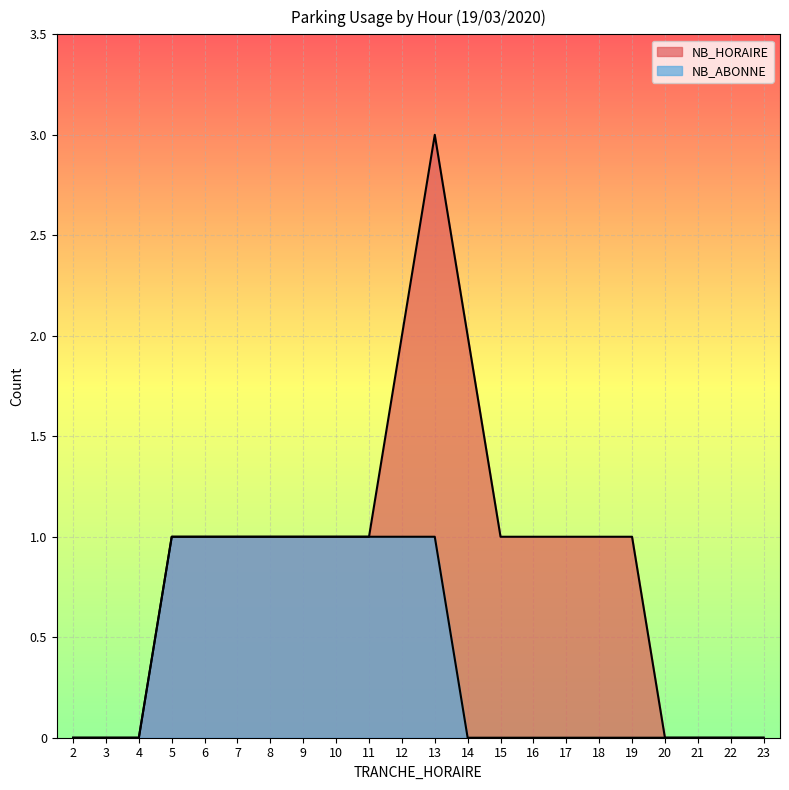

What is the highest value of the NB_HORAIRE series?

3